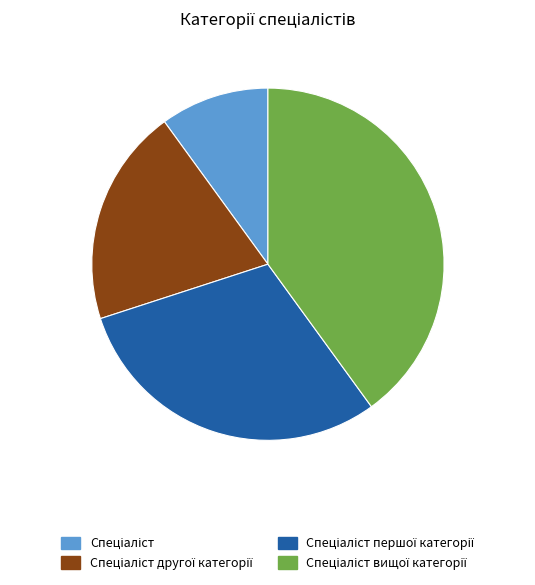

Does any single category account for the majority?

No